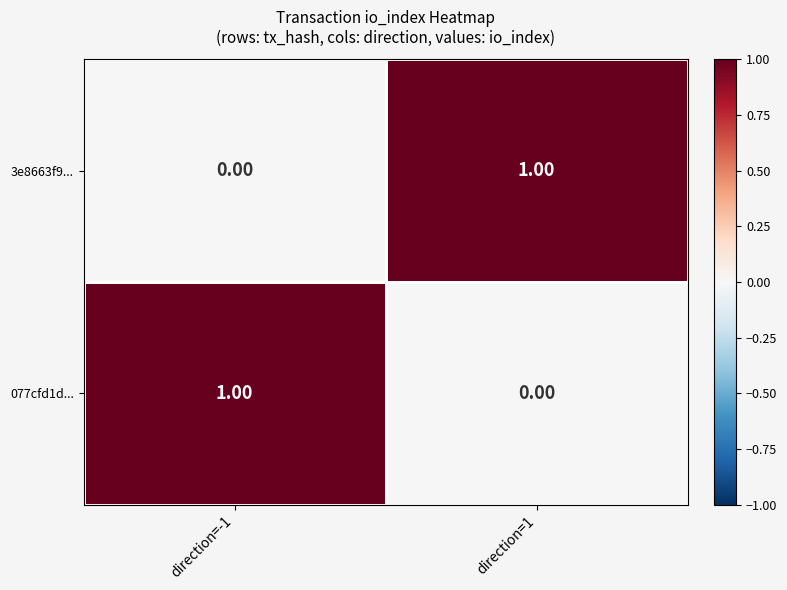

Is the value of 077cfd1d... at direction=-1 greater than the value of 3e8663f9... at direction=-1?

Yes